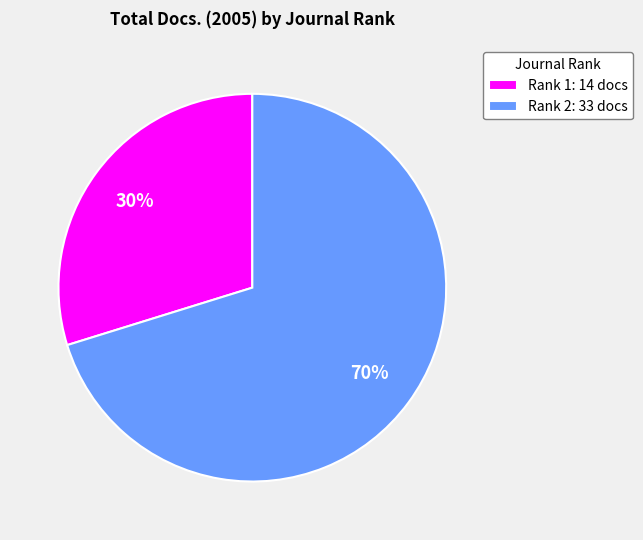

Does any single category account for the majority?

Yes